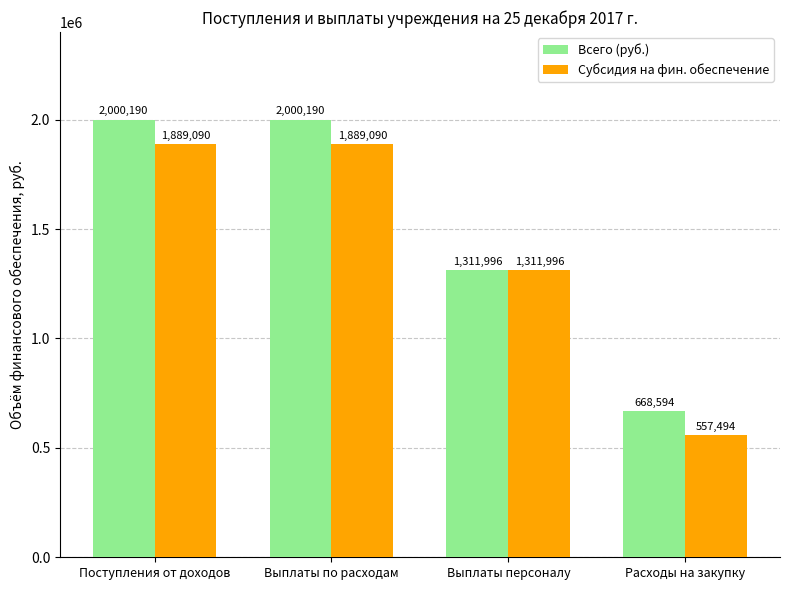

Is it true that Всего (руб.) equals 668594.2 at Расходы на закупку?

True